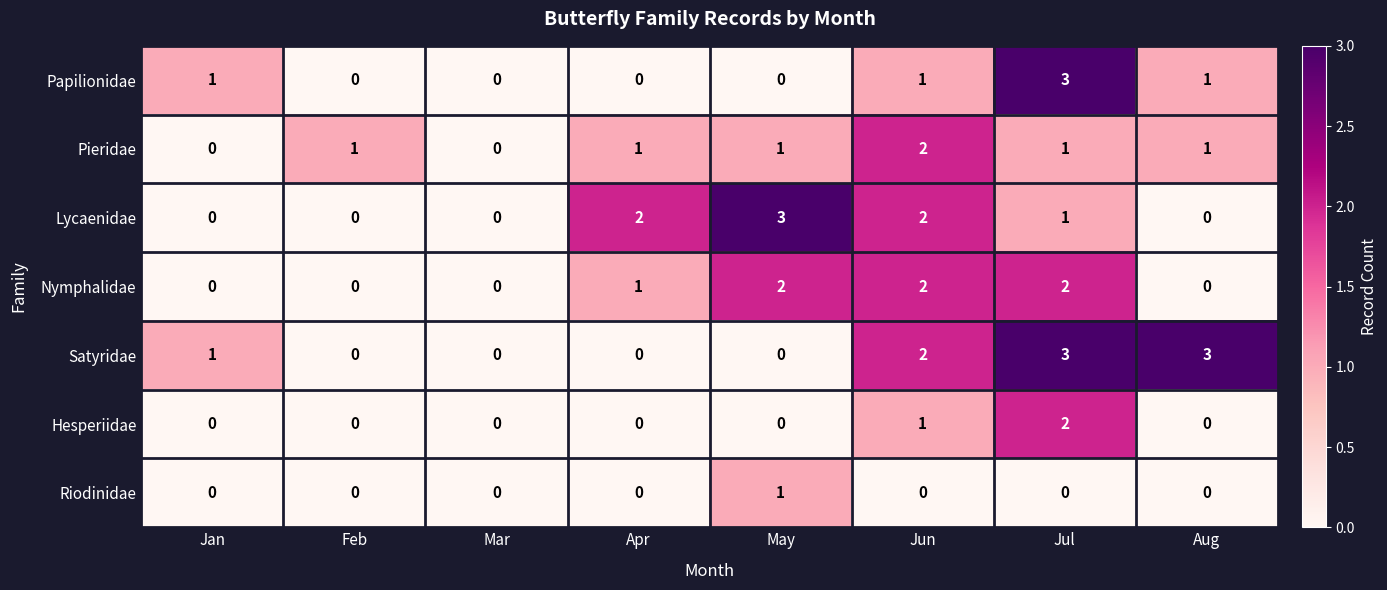

Is it true that Hesperiidae equals 1 at Aug?

False